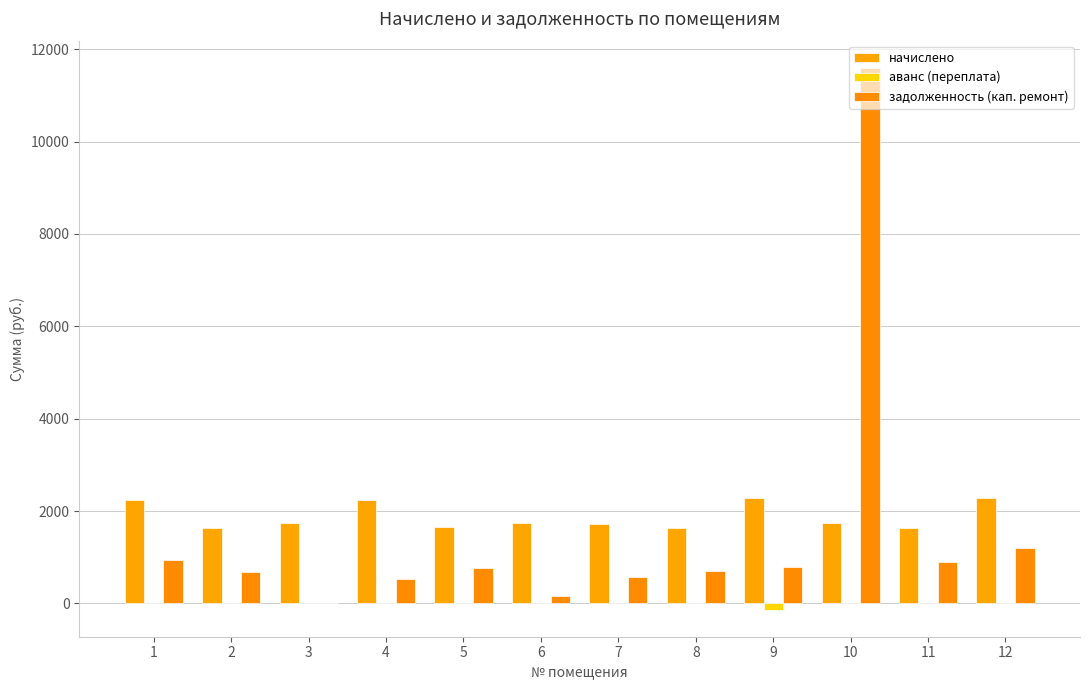

How many groups of bars are there?

12